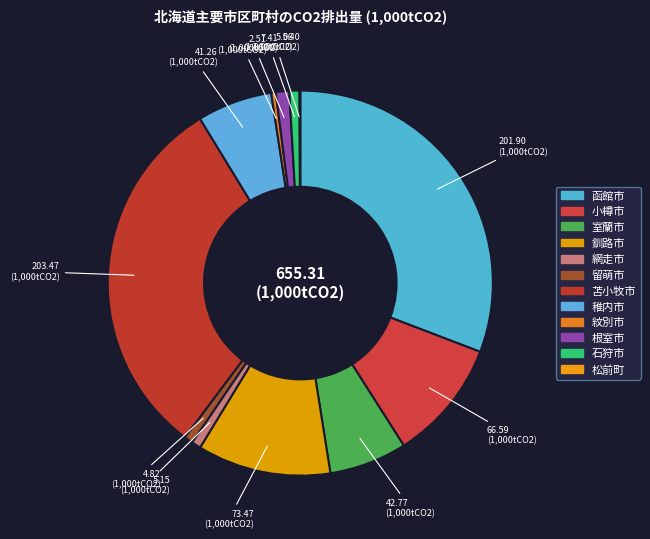

Is there any slice that represents more than half of the pie?

No